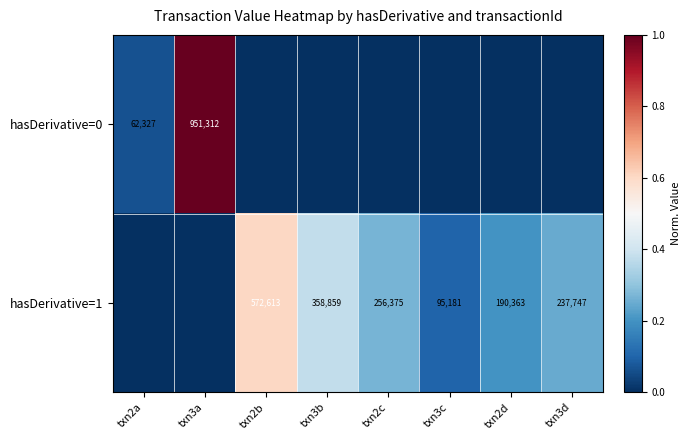

Is it true that hasDerivative=0 equals 1673122 at txn3a?

False